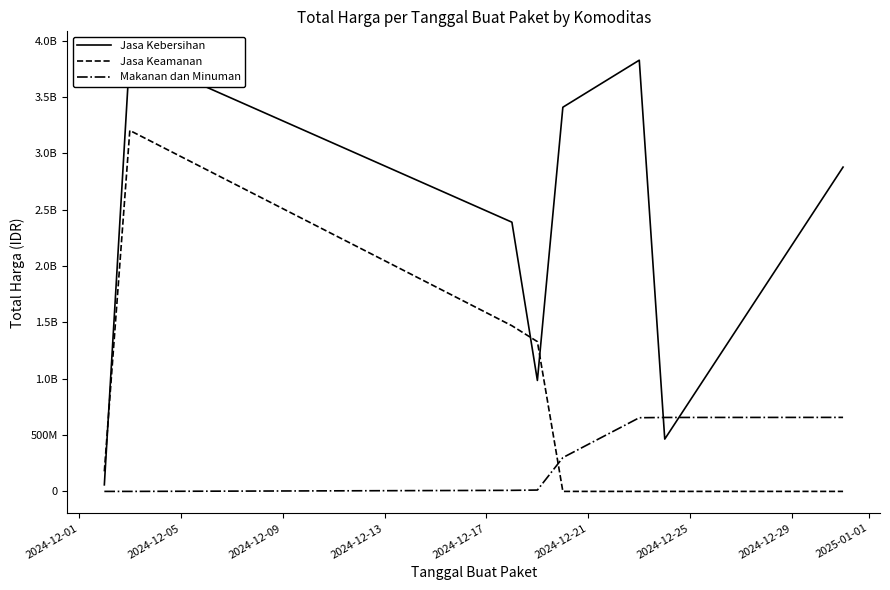

Is this an area chart (filled region under the line)?

No